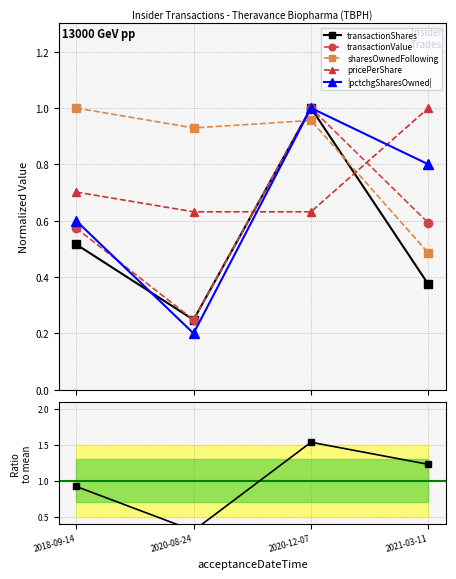

Does the chart display data point markers on the line(s)?

Yes